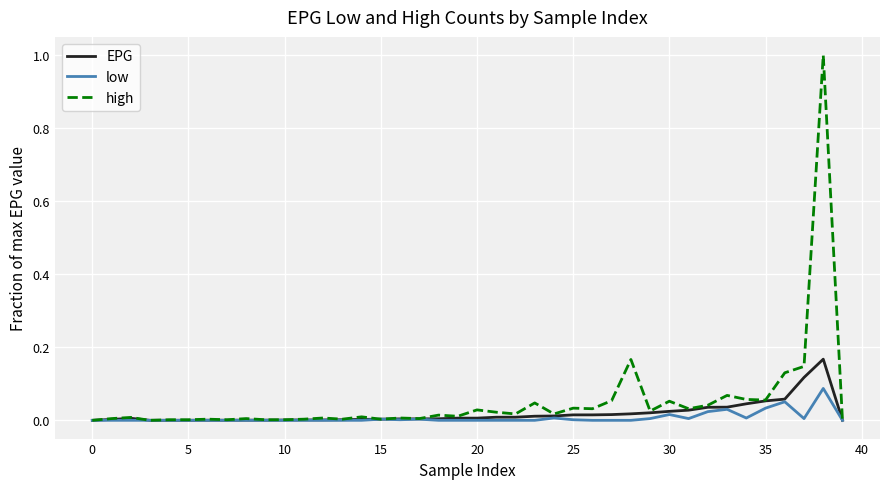

Rank the series by their maximum value, from highest to lowest.

high, EPG, low